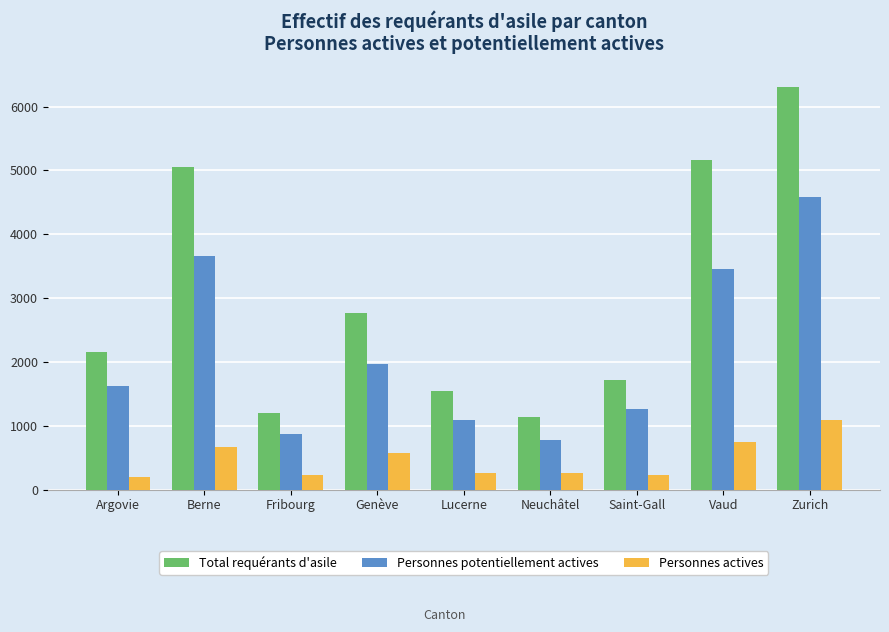

At which label does Personnes potentiellement actives reach its peak?

Zurich